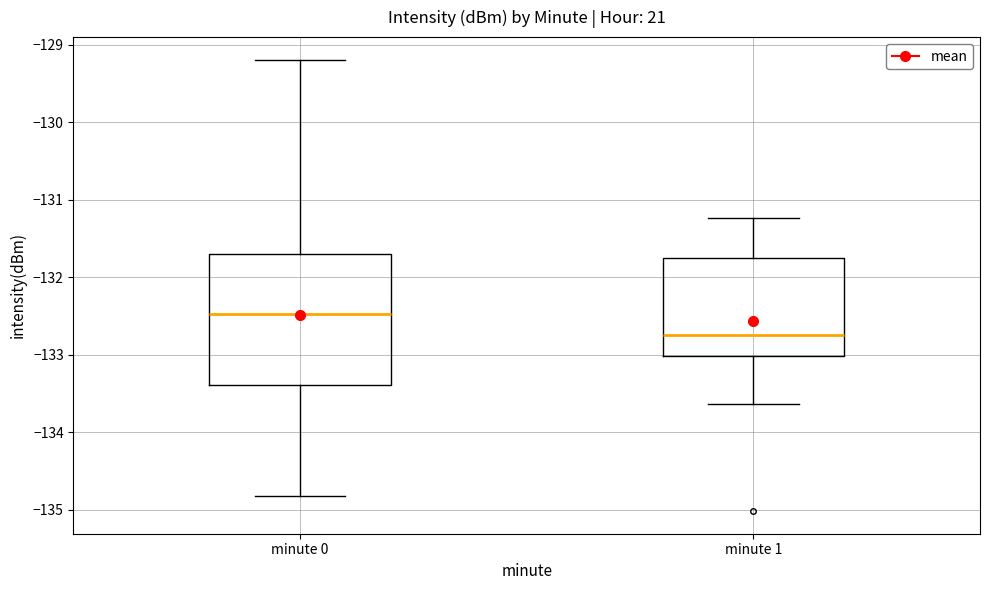

Which box is the tallest, from its lower edge to its upper edge?

minute 0